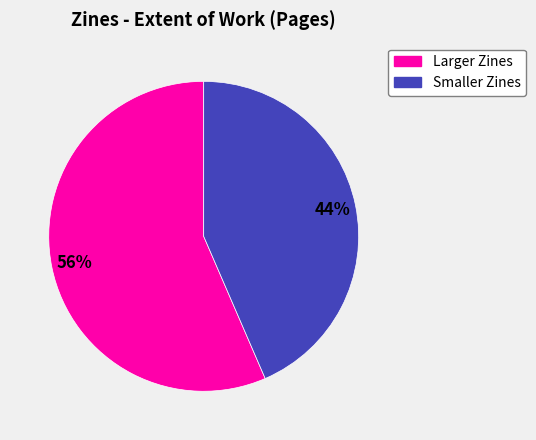

To the nearest percent, what is the average slice percentage?

50%